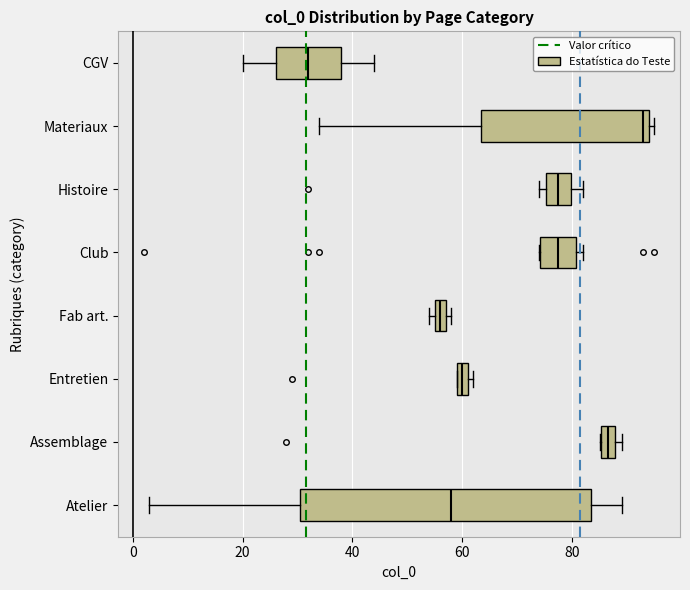

Which box's median line is the furthest to the right?

Materiaux